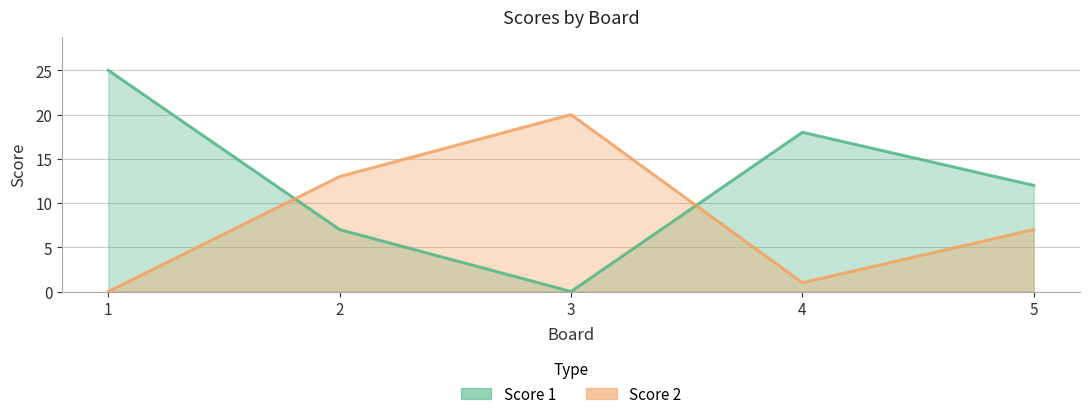

What is the sum of all Score 1 values?

62